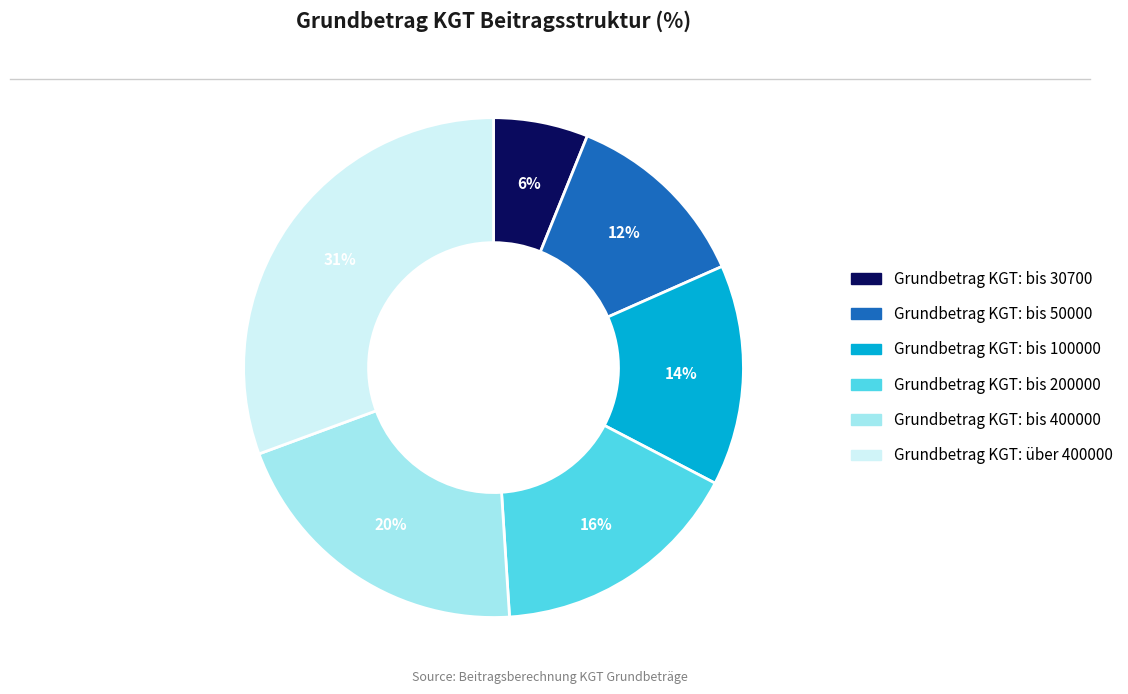

What percentage is the Grundbetrag KGT: bis 50000 slice, to the nearest percent?

12%